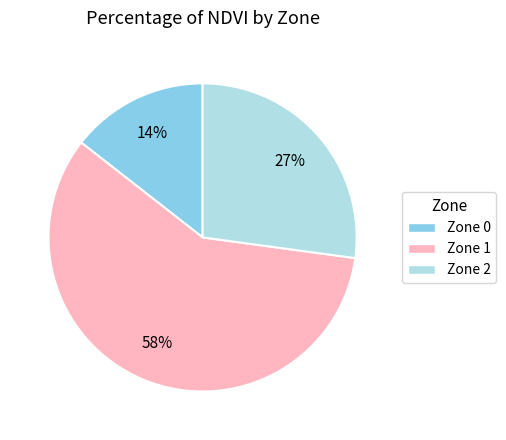

To the nearest percent, what is the combined percentage of Zone 1 and Zone 2?

86%